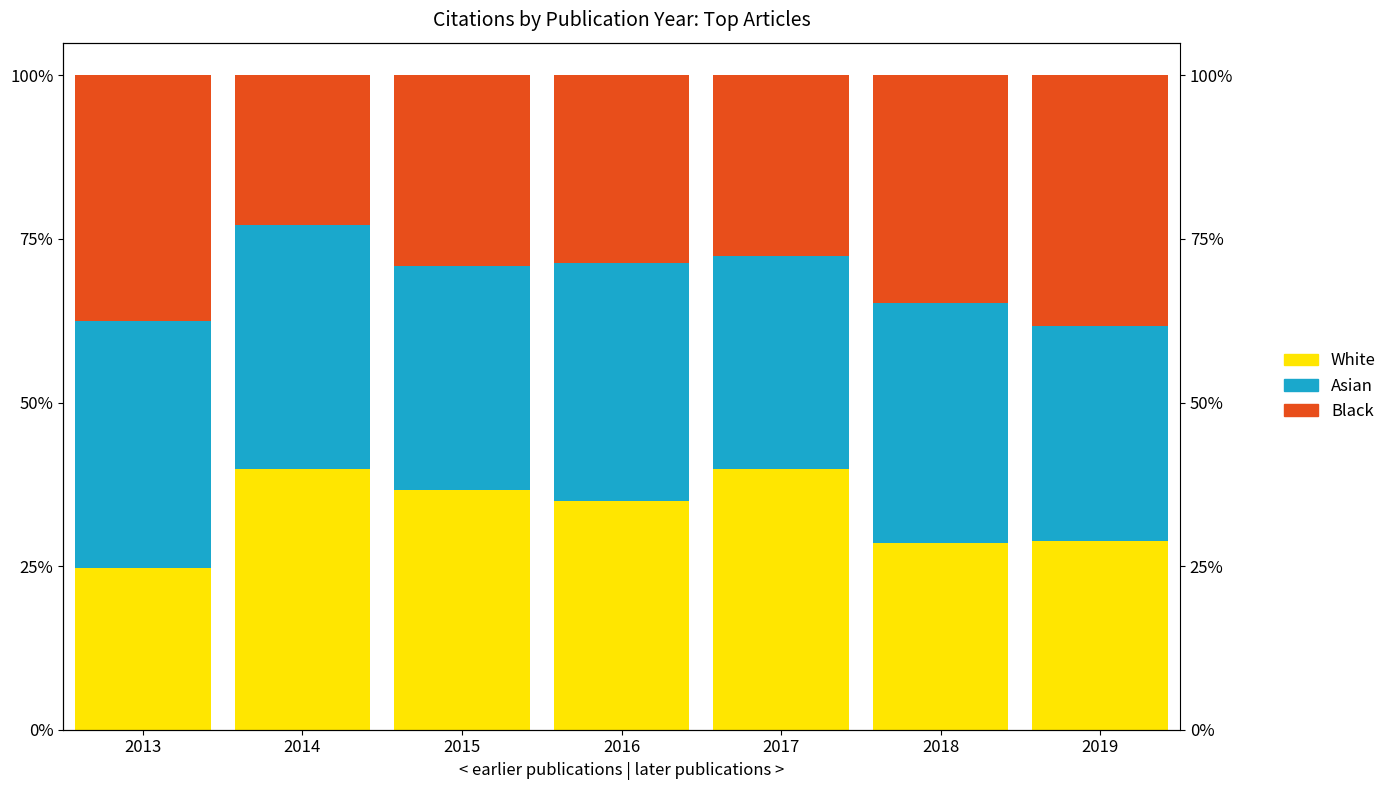

What is the sum of all White values?

233.4